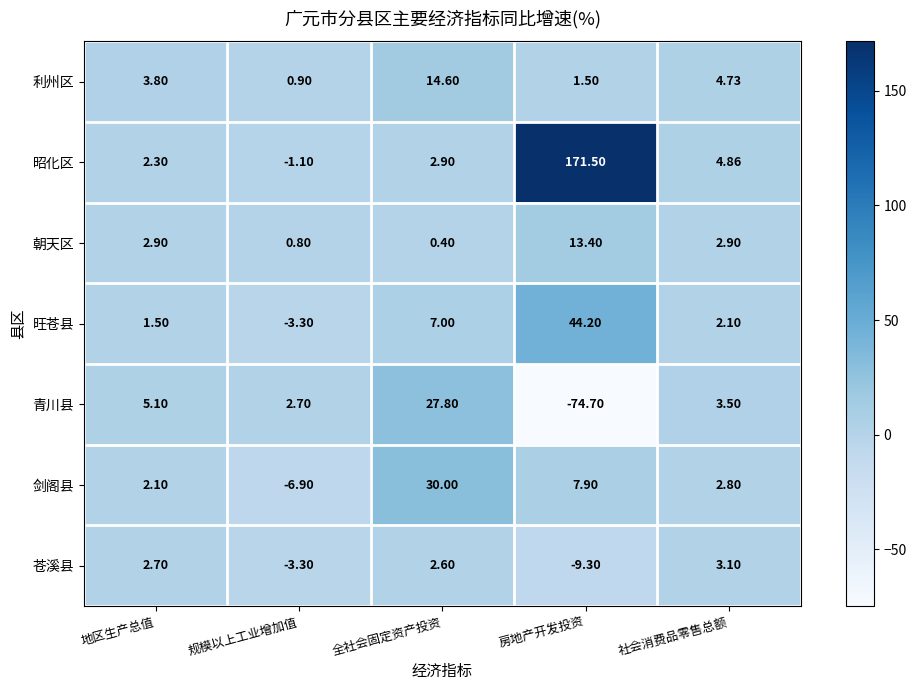

How many categories are shown in the chart?

5